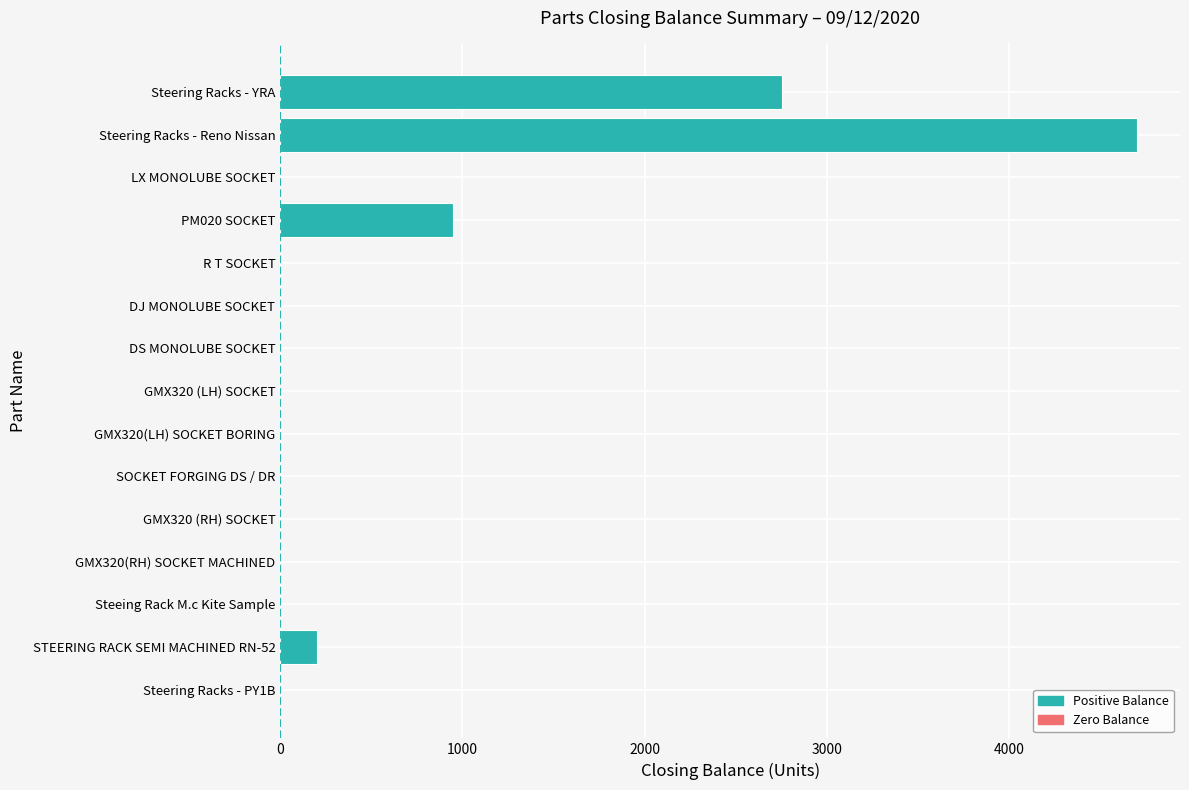

Which has a higher value, DJ MONOLUBE SOCKET or Steering Racks - Reno Nissan?

Steering Racks - Reno Nissan